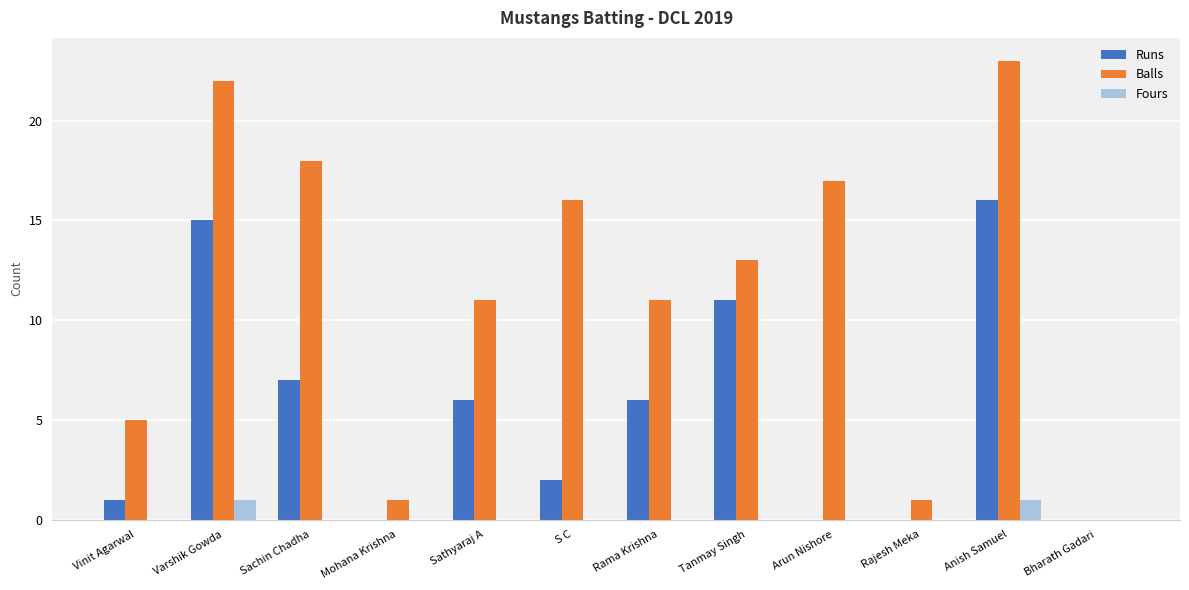

Which series has the largest total across all categories?

Balls